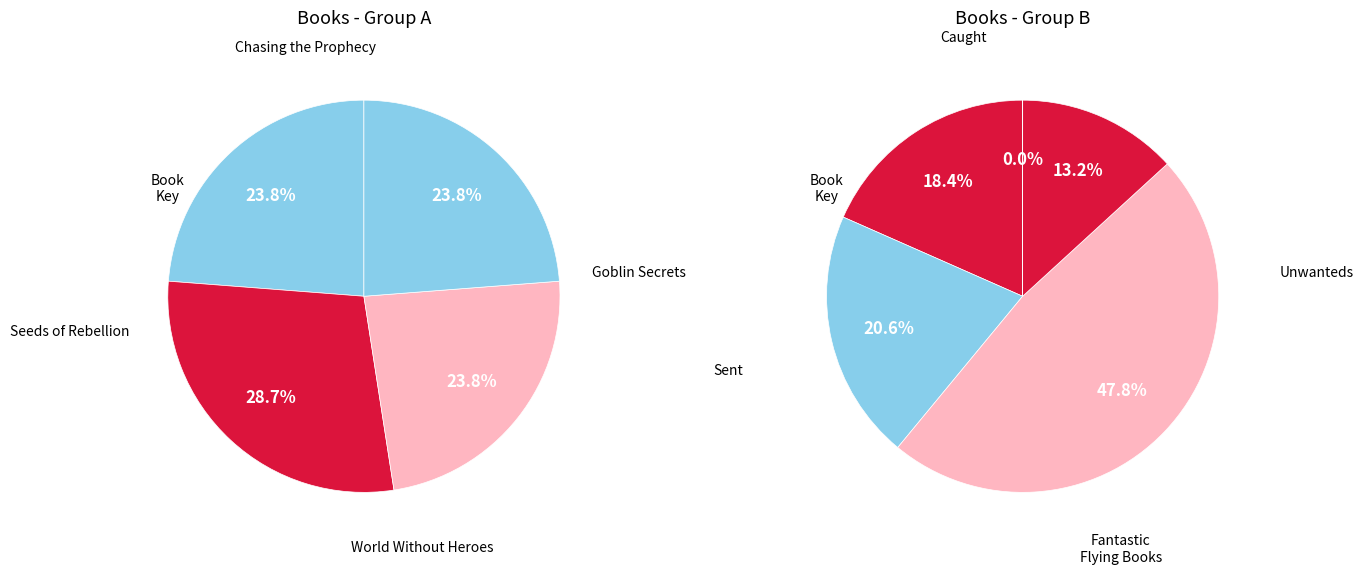

How many segments does this pie chart have?

9